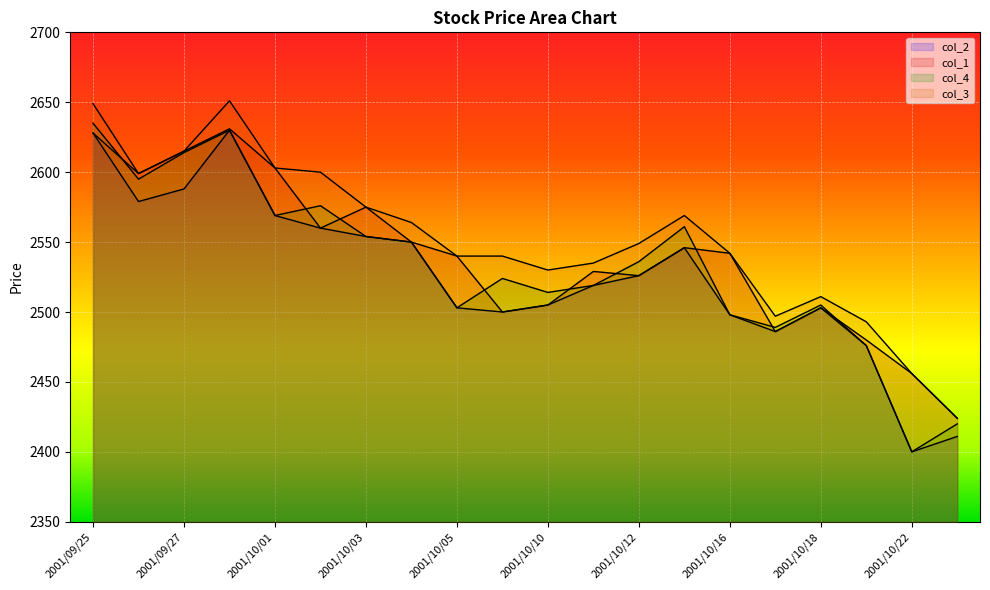

At how many categories does at least one series exceed 2400?

20